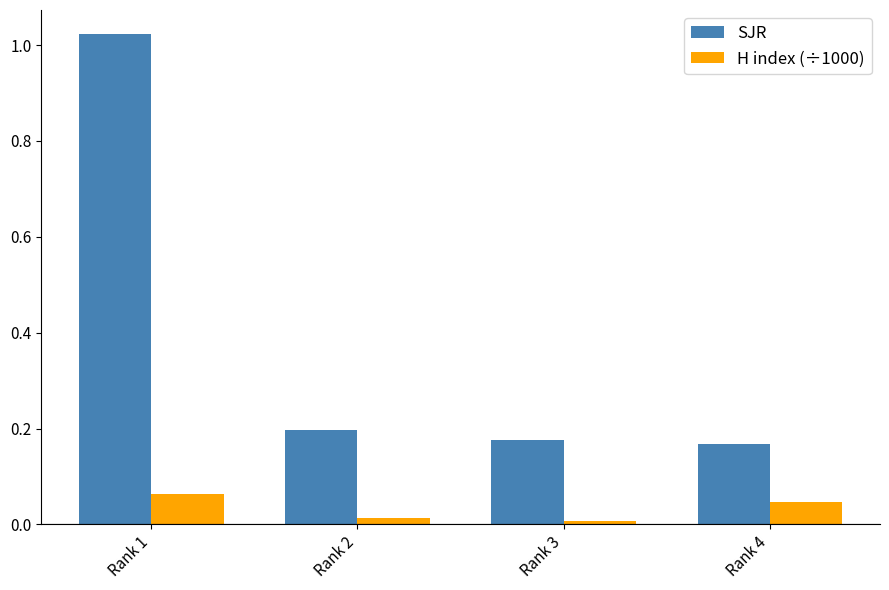

What is the difference between the maximum and minimum values in the SJR series?

0.9